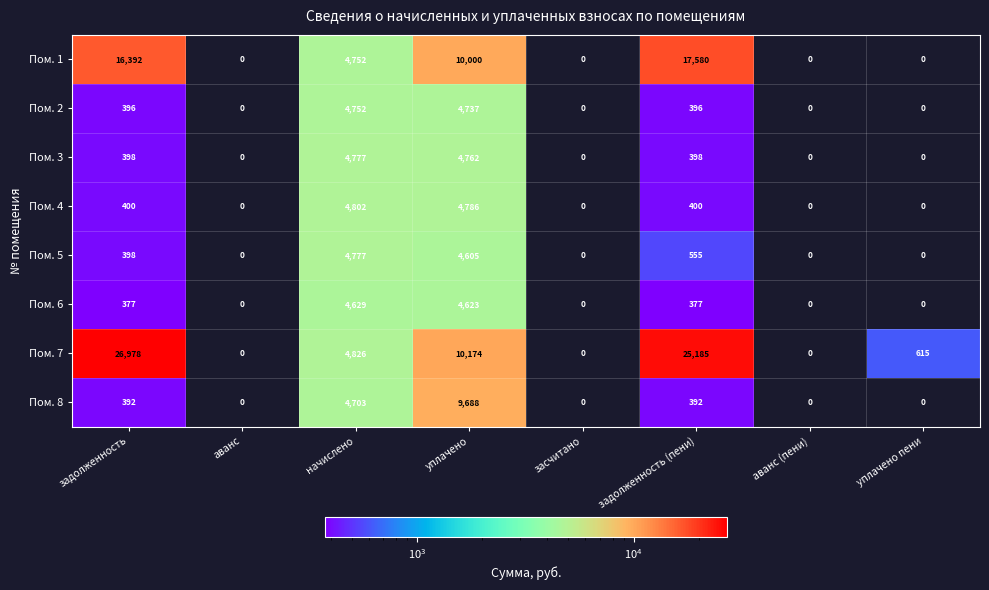

At which label is Пом. 5 closest to 2388?

задолженность (пени)